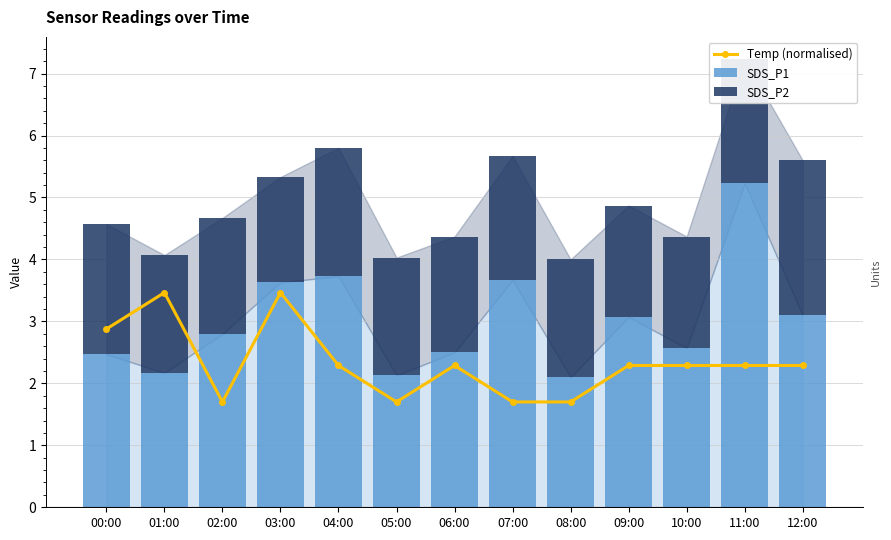

Reading right to left, what are all the values shown in this chart?

Temp (normalised): 2.3	2.3	2.3	2.3	1.7	1.7	2.3	1.7	2.3	3.5	1.7	3.5	2.9
SDS_P1: 3.1	5.2	2.6	3.1	2.1	3.7	2.5	2.1	3.7	3.6	2.8	2.2	2.5
SDS_P2: 2.5	2.0	1.8	1.8	1.9	2.0	1.9	1.9	2.1	1.7	1.9	1.9	2.1